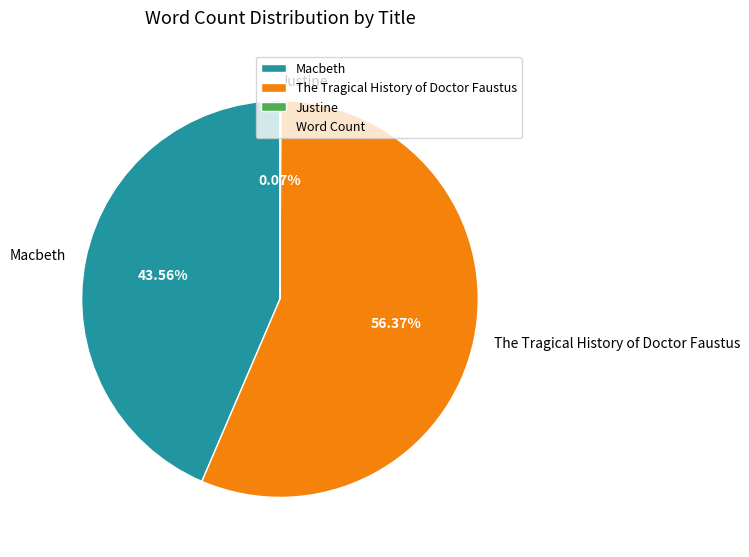

What is the ratio of the value at The Tragical History of Doctor Faustus to the value at Macbeth?

1.3